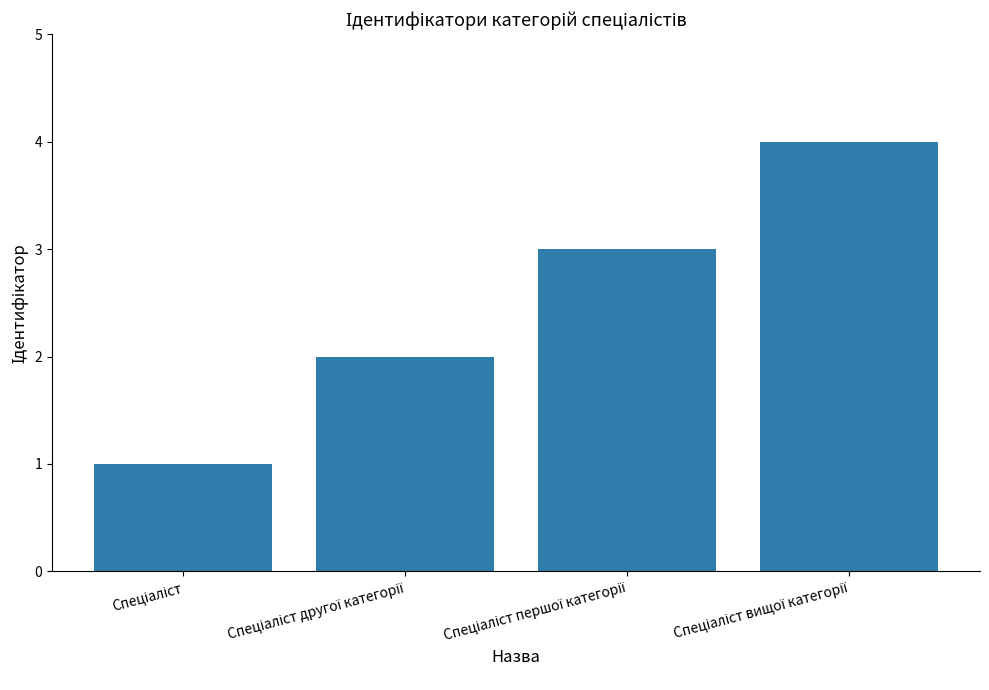

What is the value of the 3rd bar from the left?

3